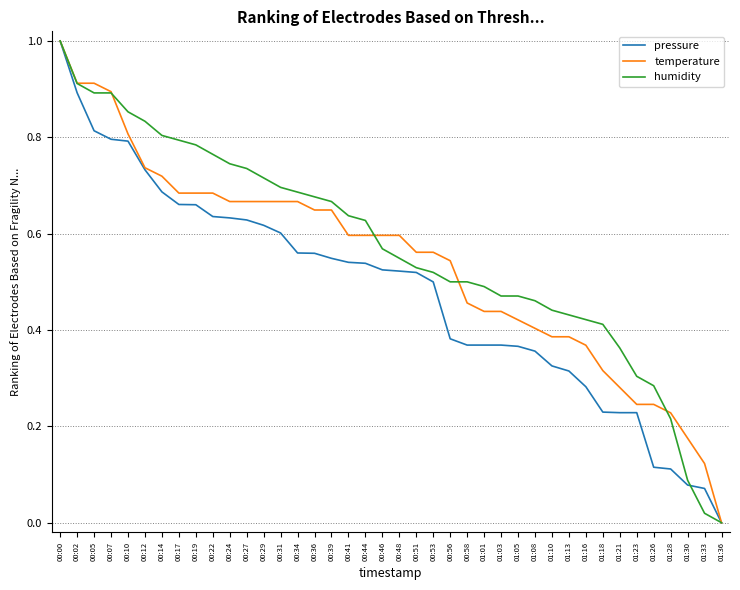

Which category has the highest value in the humidity series?

00:00